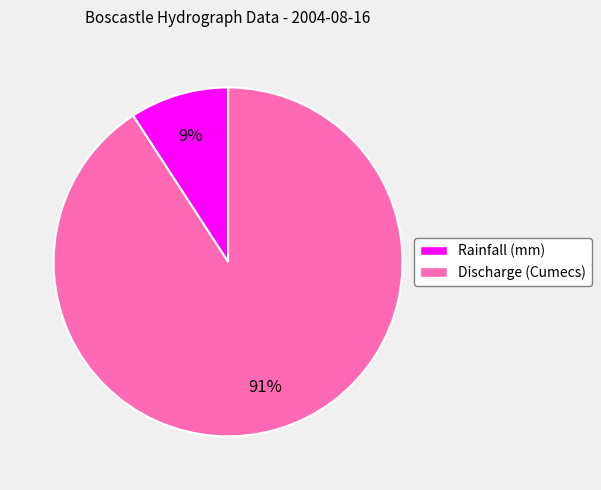

Is it true that Rainfall (mm) is 9% of the pie?

True